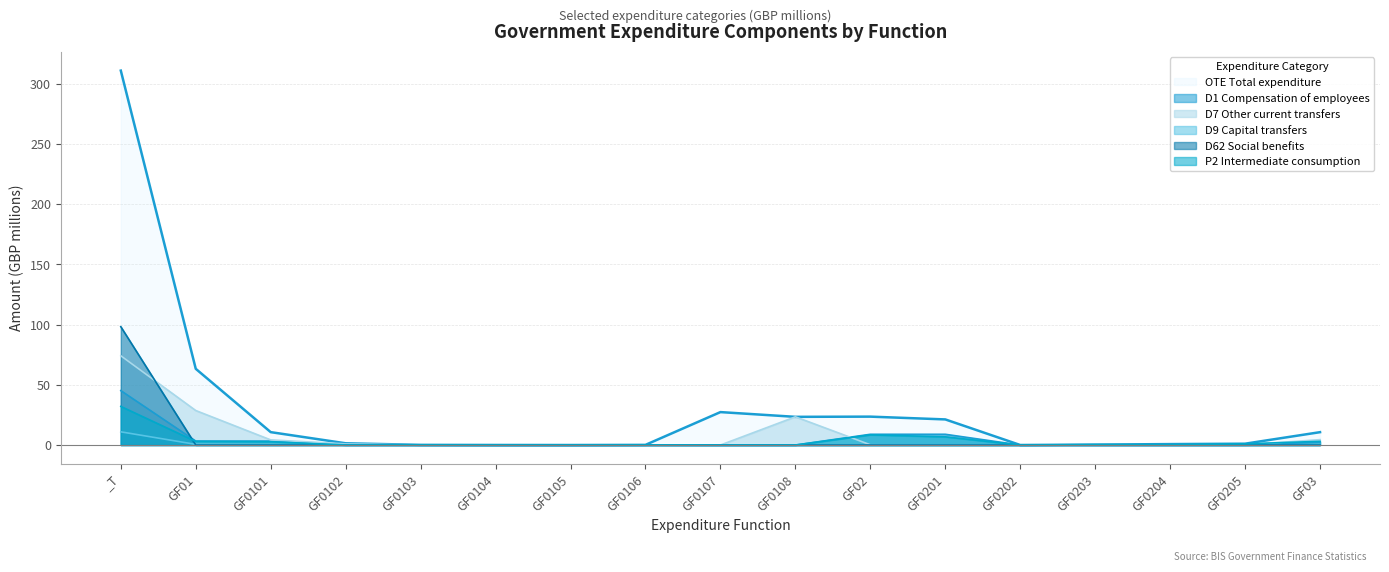

List the labels in order of D7 Other current transfers value, smallest first.

GF0103, GF0104, GF0105, GF0106, GF0107, GF0203, GF0204, GF0202, GF0201, GF0205, GF02, GF0102, GF0101, GF03, GF0108, GF01, _T